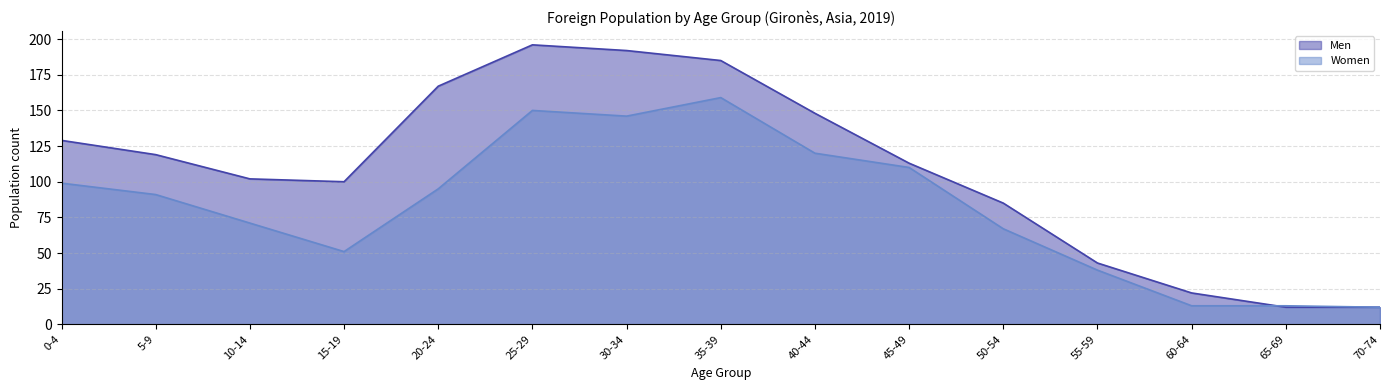

How many series are shown in this chart?

2